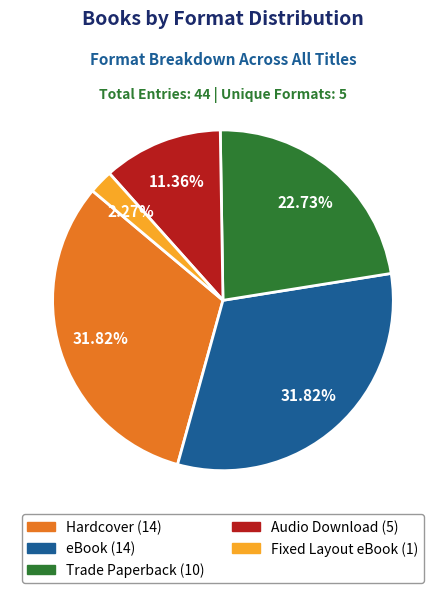

What is the smallest slice in the pie chart?

Fixed Layout eBook